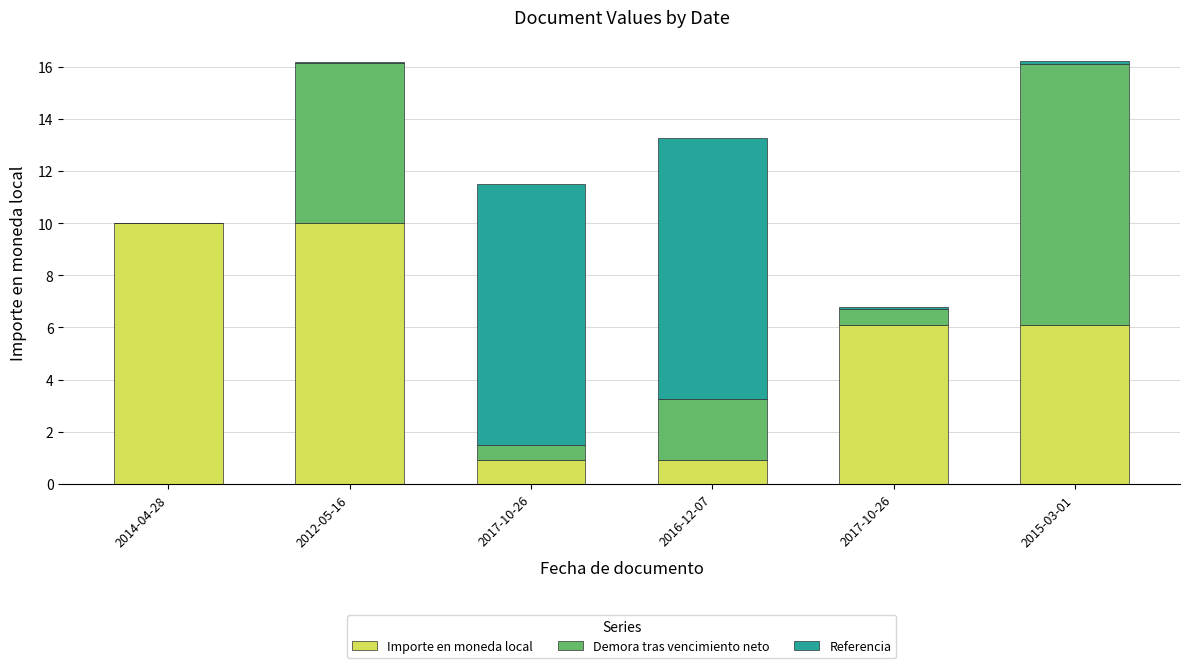

Which series has the largest range (max minus min)?

Demora tras vencimiento neto